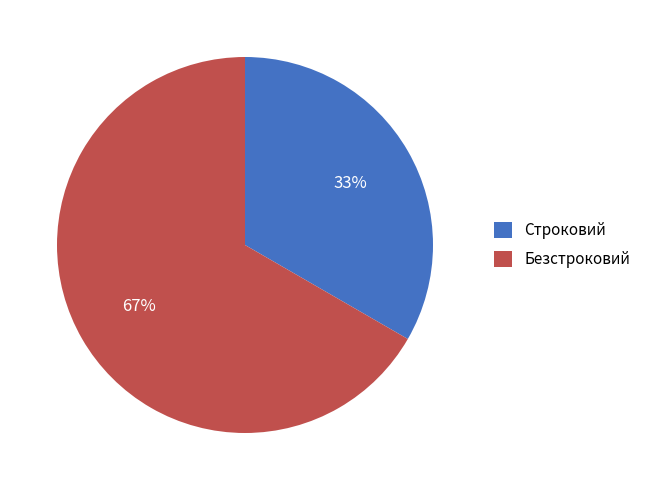

Which slice is the largest?

Безстроковий